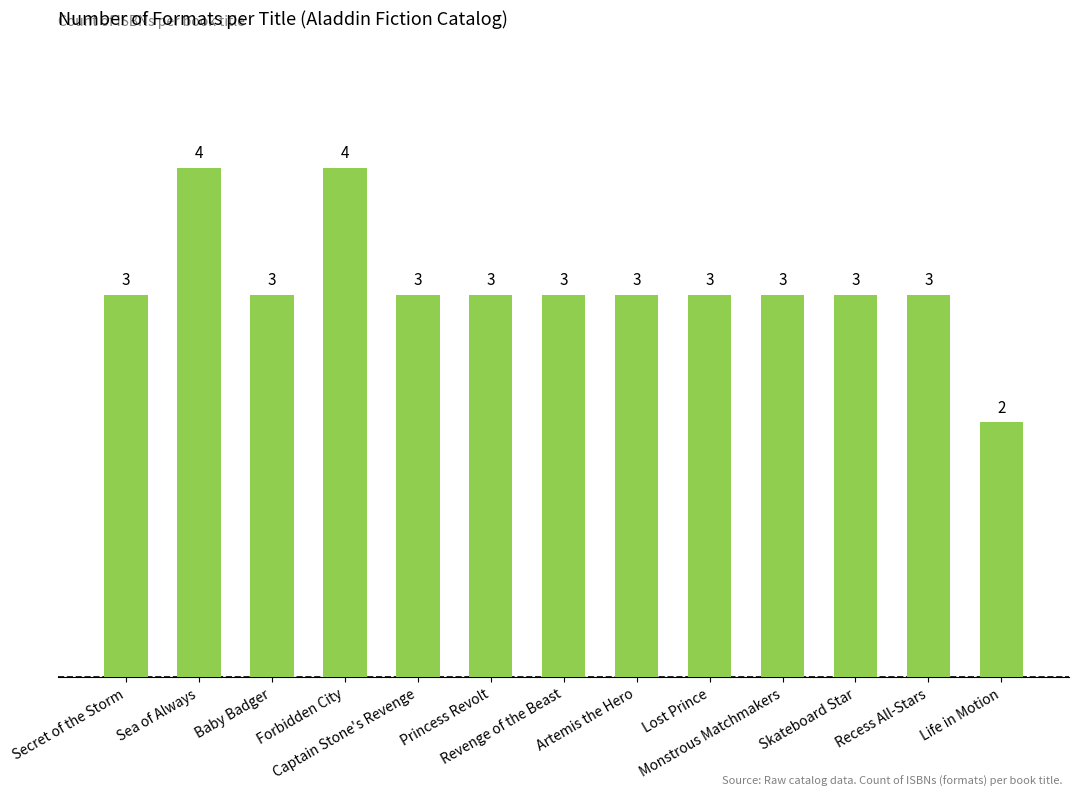

How many data points are less than 3?

1